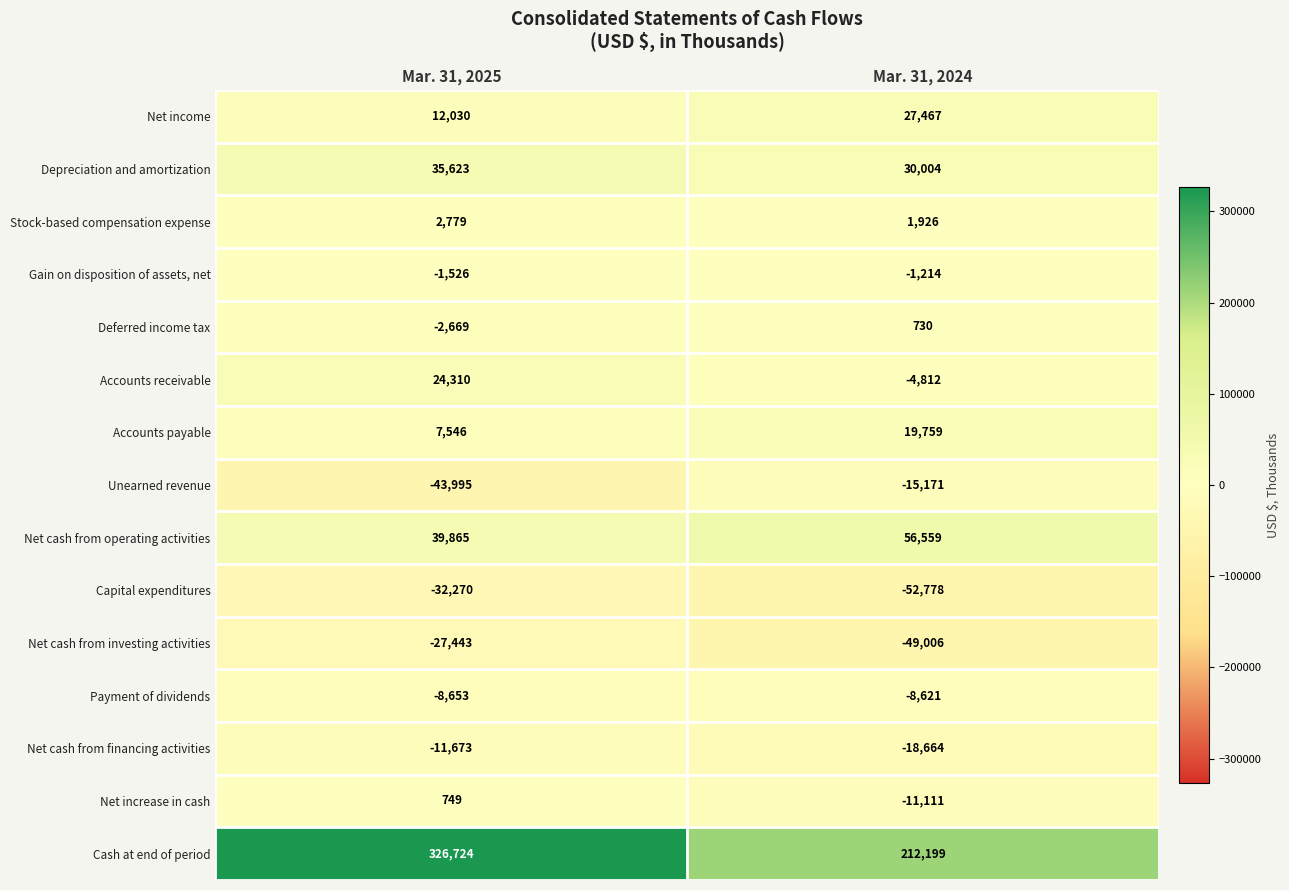

Reading left to right, what are all the values shown in this chart?

Net income: Mar. 31, 2025=12030	Mar. 31, 2024=27467
Depreciation and amortization: Mar. 31, 2025=35623	Mar. 31, 2024=30004
Stock-based compensation expense: Mar. 31, 2025=2779	Mar. 31, 2024=1926
Gain on disposition of assets, net: Mar. 31, 2025=-1526	Mar. 31, 2024=-1214
Deferred income tax: Mar. 31, 2025=-2669	Mar. 31, 2024=730
Accounts receivable: Mar. 31, 2025=24310	Mar. 31, 2024=-4812
Accounts payable: Mar. 31, 2025=7546	Mar. 31, 2024=19759
Unearned revenue: Mar. 31, 2025=-43995	Mar. 31, 2024=-15171
Net cash from operating activities: Mar. 31, 2025=39865	Mar. 31, 2024=56559
Capital expenditures: Mar. 31, 2025=-32270	Mar. 31, 2024=-52778
Net cash from investing activities: Mar. 31, 2025=-27443	Mar. 31, 2024=-49006
Payment of dividends: Mar. 31, 2025=-8653	Mar. 31, 2024=-8621
Net cash from financing activities: Mar. 31, 2025=-11673	Mar. 31, 2024=-18664
Net increase in cash: Mar. 31, 2025=749	Mar. 31, 2024=-11111
Cash at end of period: Mar. 31, 2025=326724	Mar. 31, 2024=212199